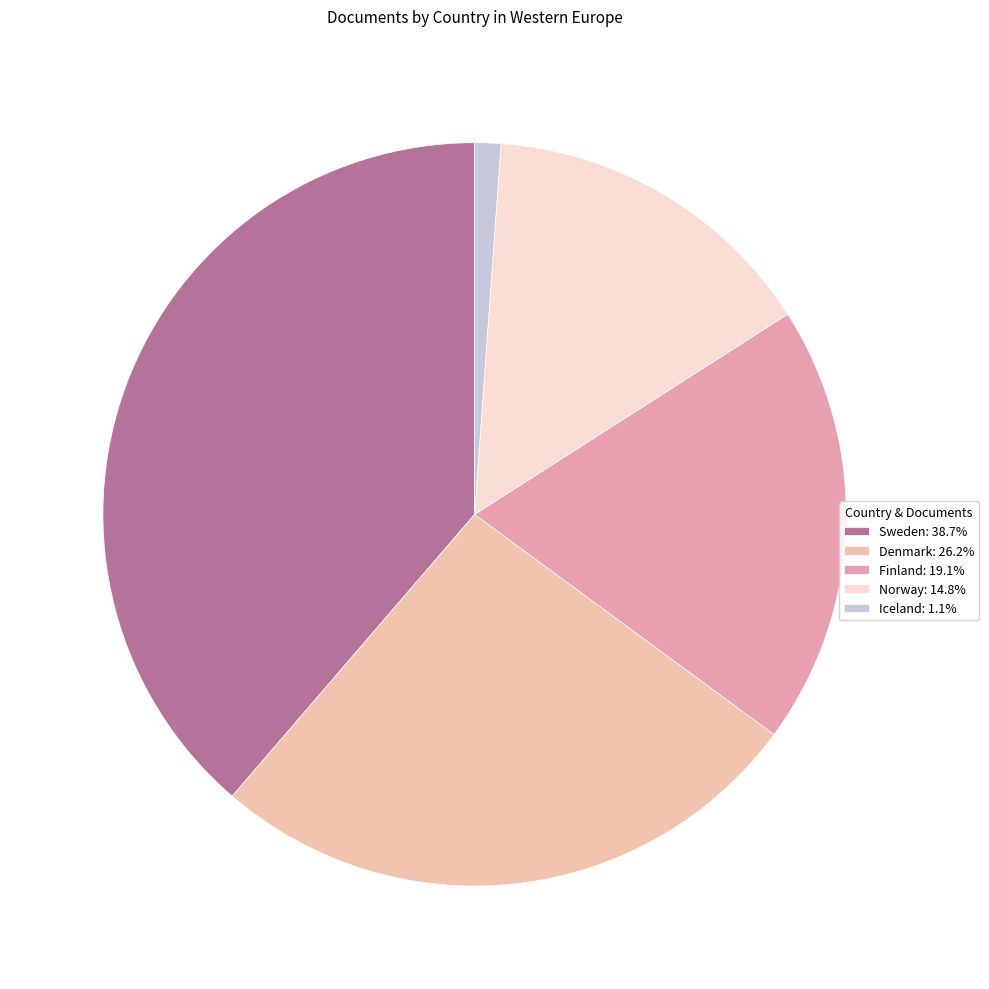

Count the number of slices in the pie.

5